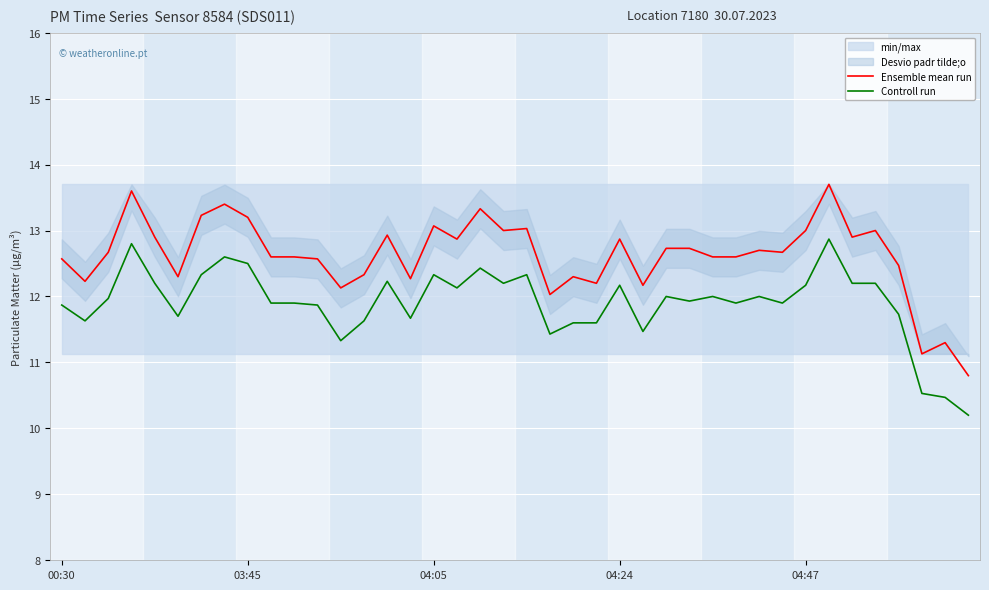

What position from the left is 26?

27